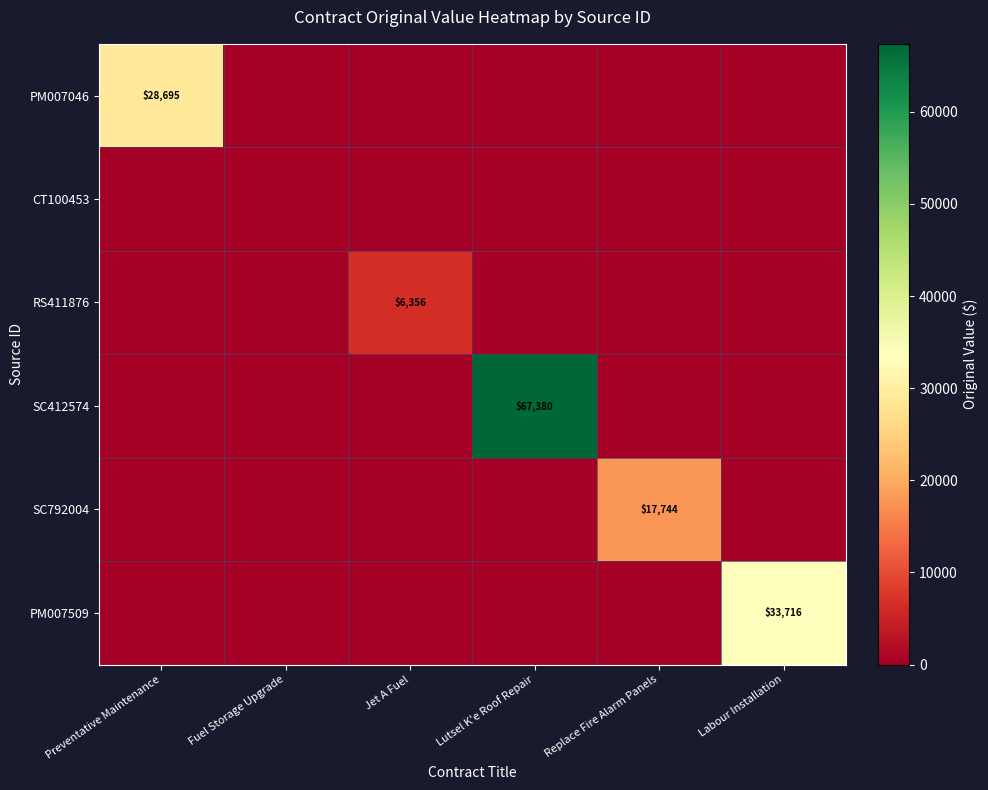

Is it true that PM007509 equals 16584 at Labour Installation?

False